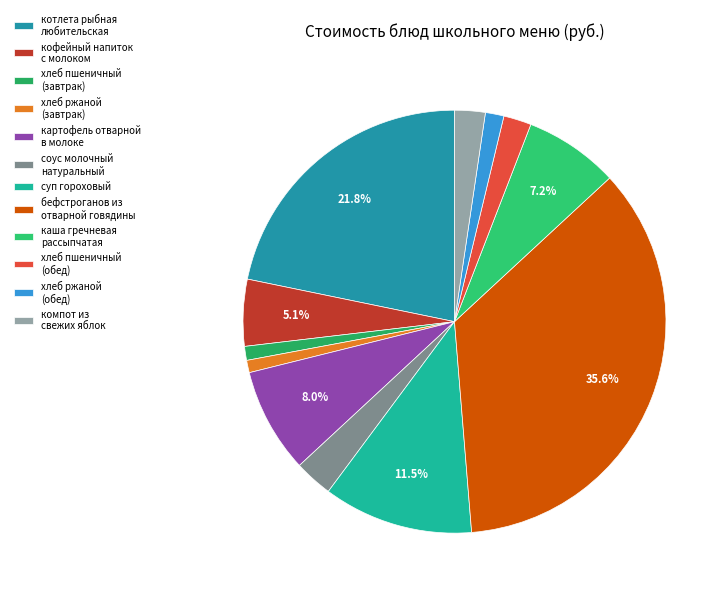

Which category has the smallest portion of the pie?

хлеб ржаной
(завтрак)